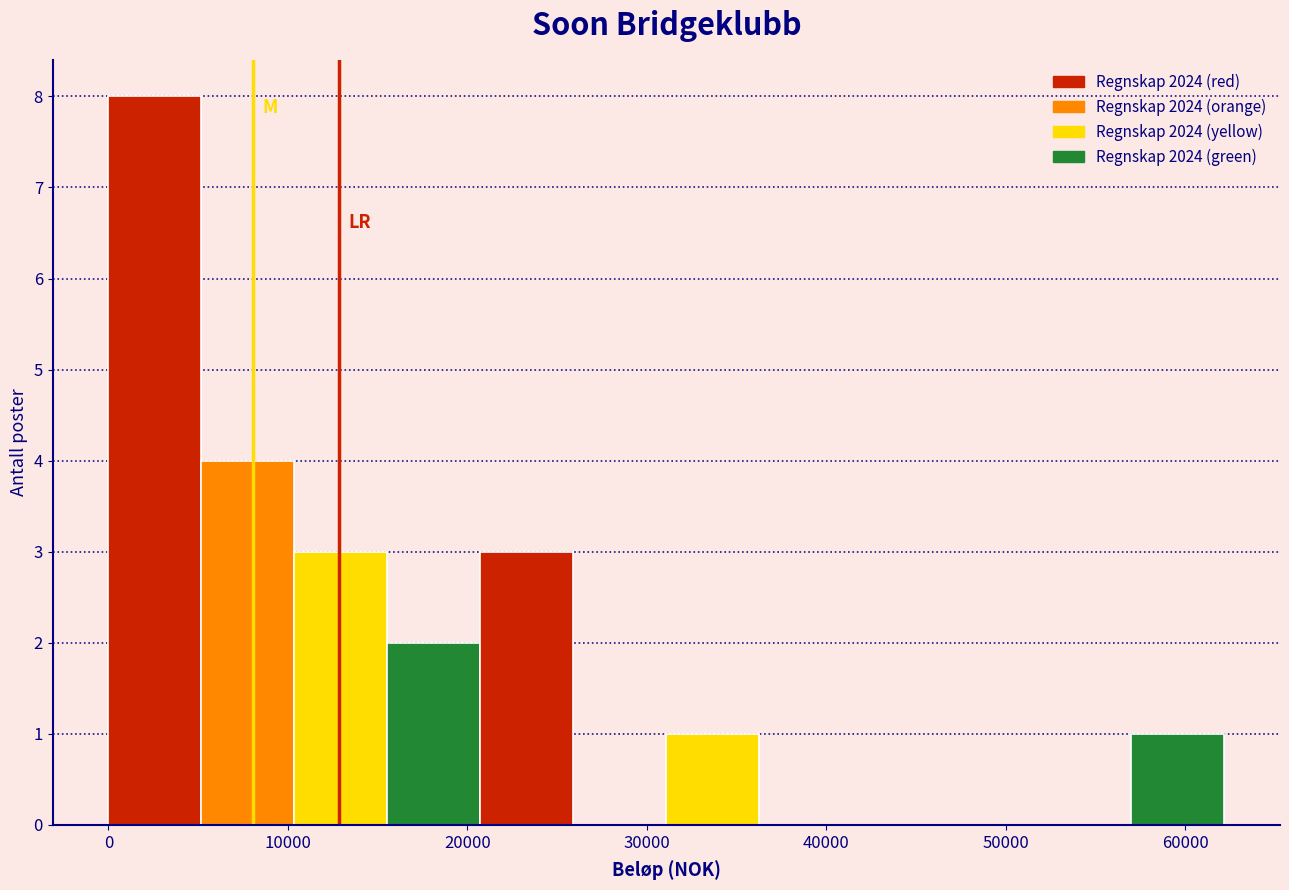

Which range on the x-axis has the tallest bar?

0 to 5000